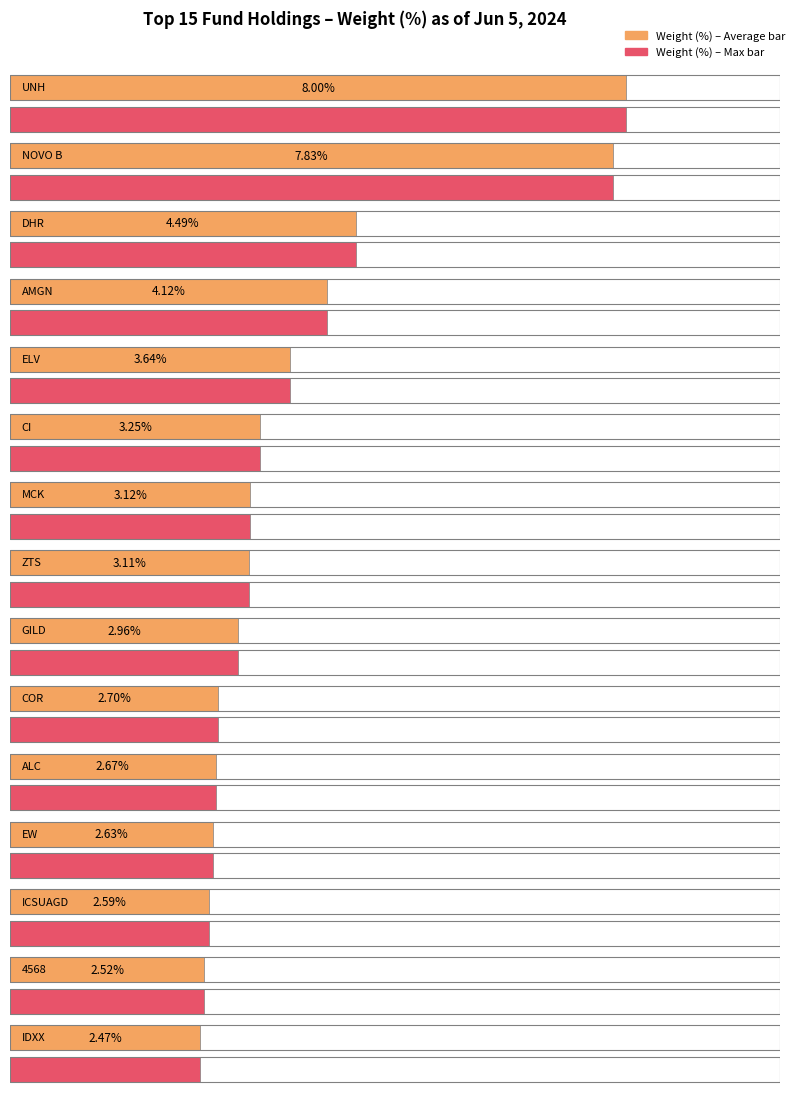

Reading left to right, what are all the values shown in this chart?

UNH=8.0	NOVO B=7.8	DHR=4.5	AMGN=4.1	ELV=3.6	CI=3.2	MCK=3.1	ZTS=3.1	GILD=3.0	COR=2.7	ALC=2.7	EW=2.6	ICSUAGD=2.6	4568=2.5	IDXX=2.5